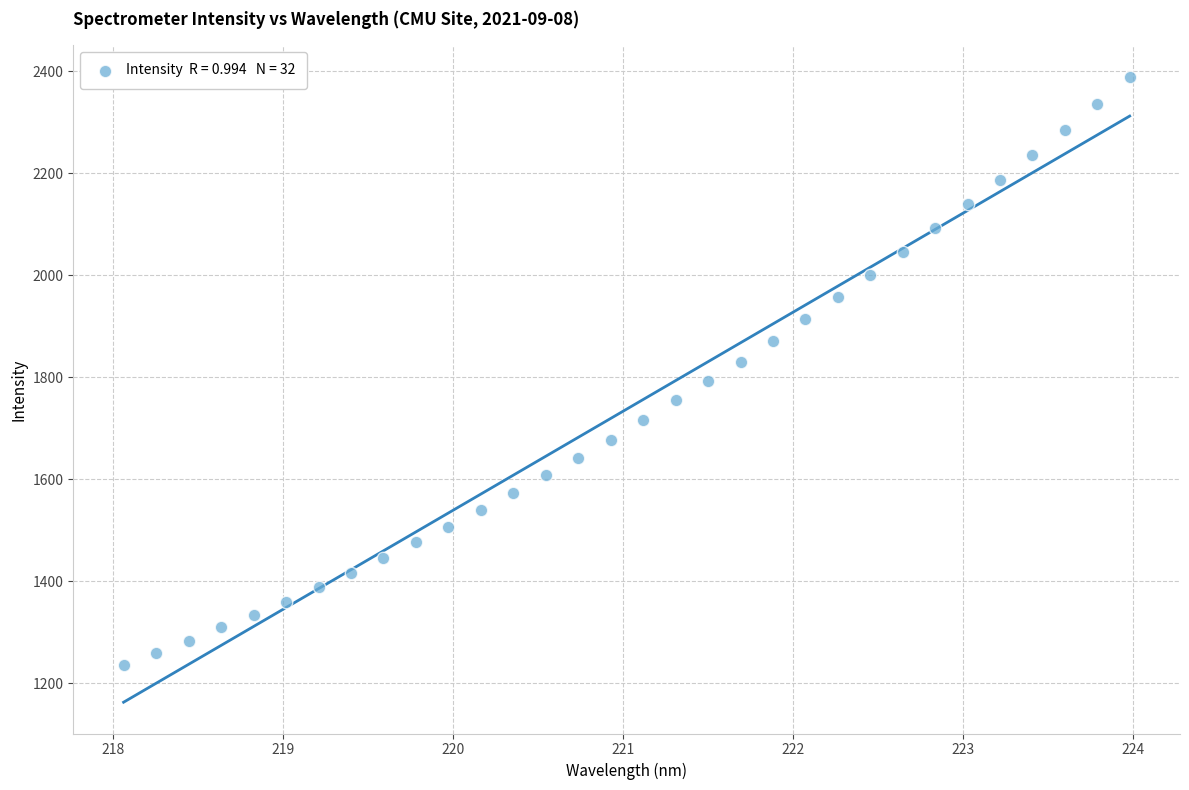

What is the range of Y values (max minus min)?

1152.7